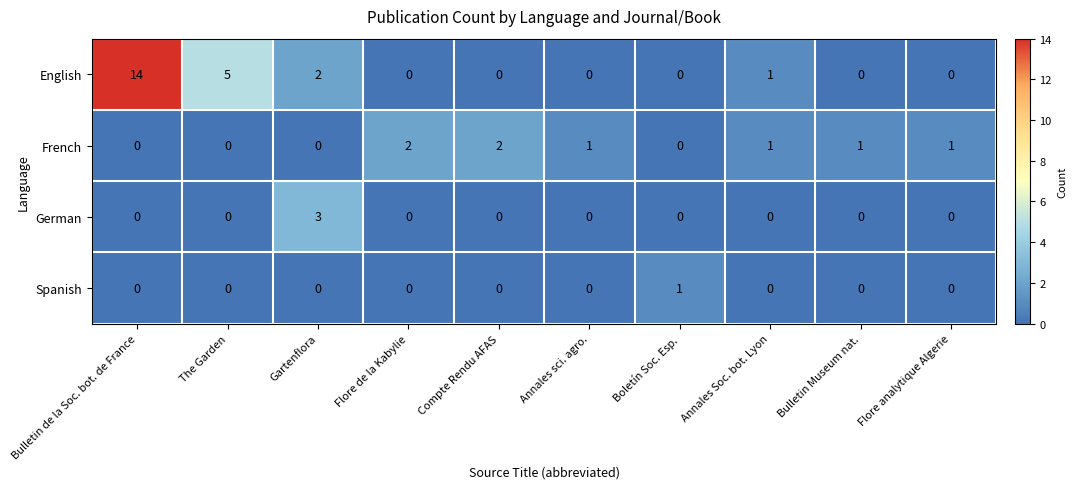

Is it true that English equals -6 at Annales sci. agro.?

False